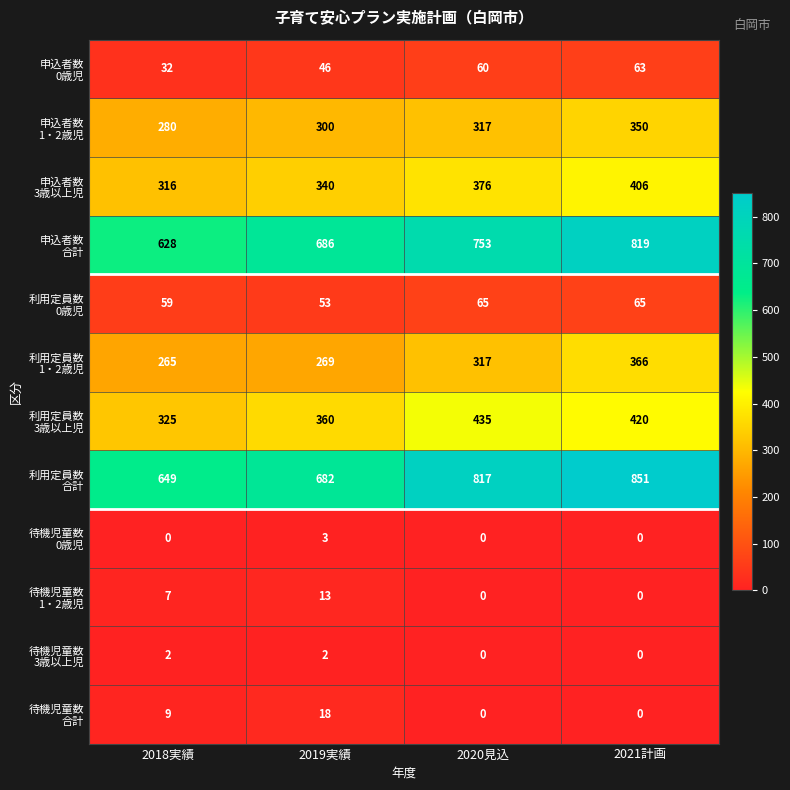

What is the total value across all series at 2018実績?

2572